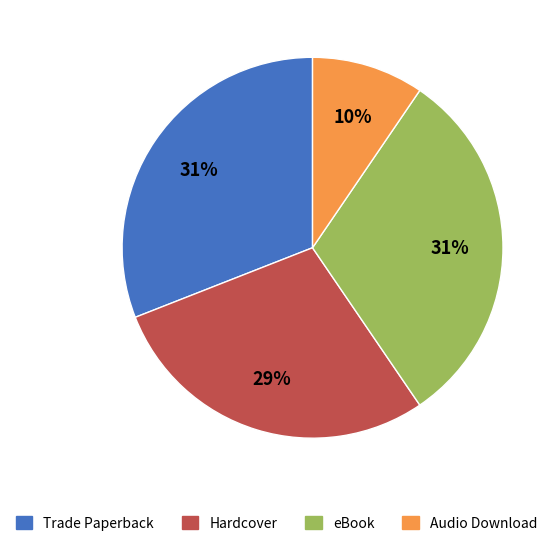

Which category has the smallest portion of the pie?

Audio Download